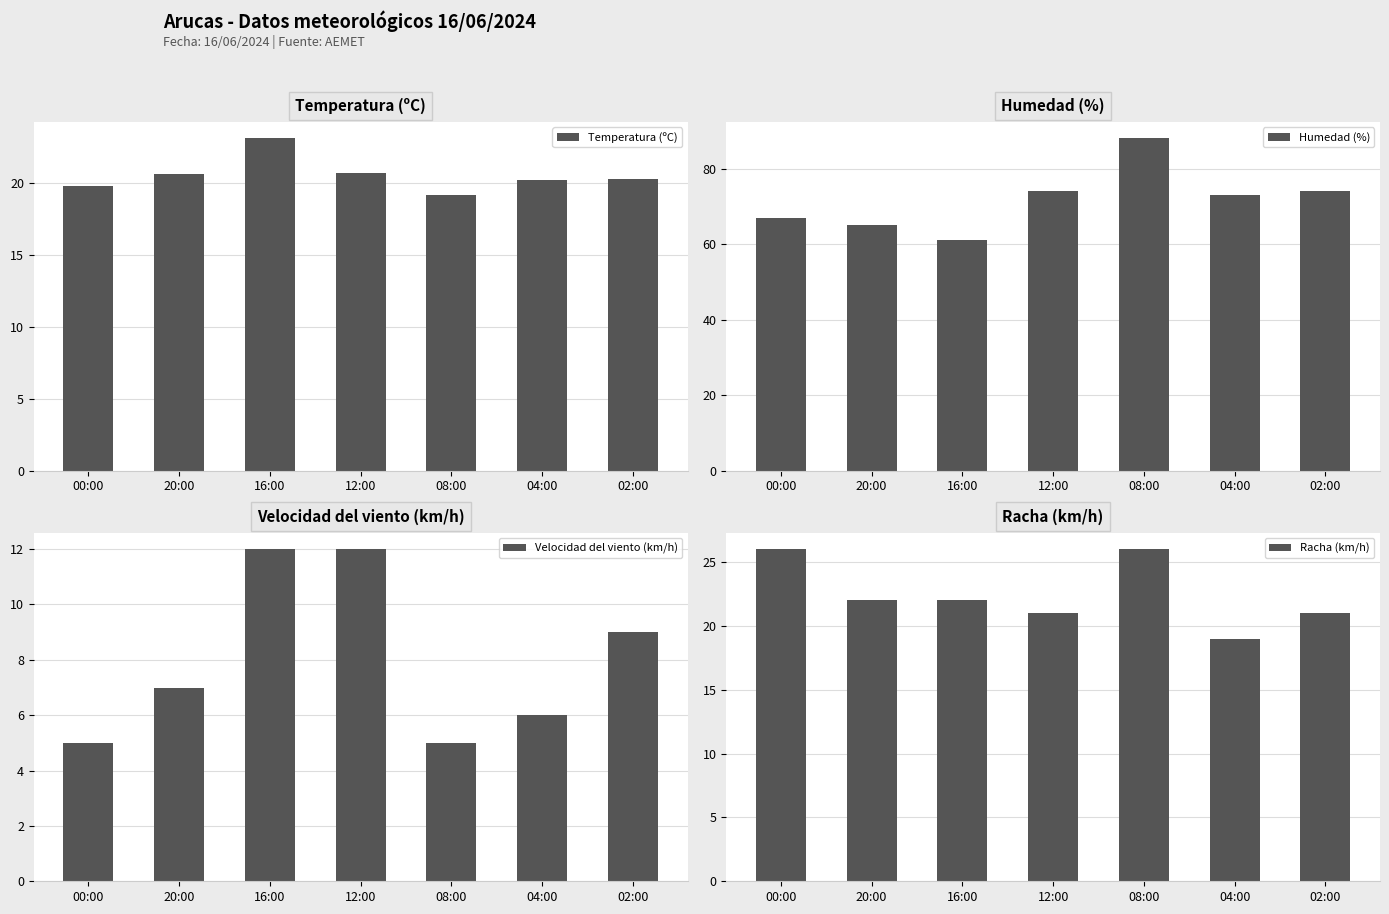

At how many categories does at least one series exceed 40?

7